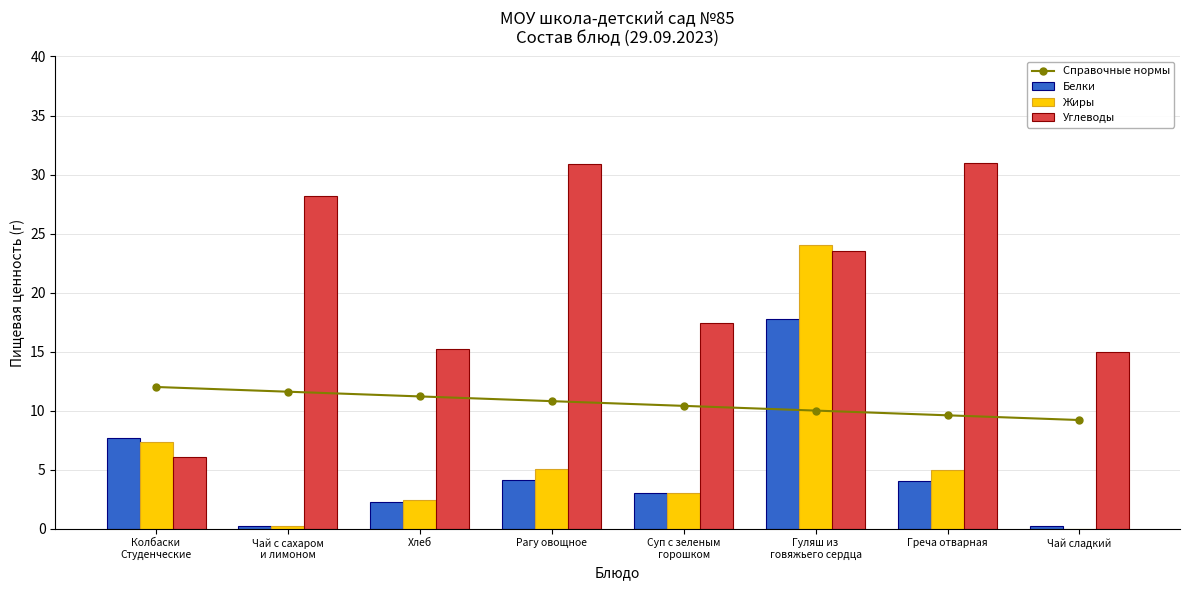

Between Чай с сахаром
и лимоном and Суп с зеленым
горошком, which is larger?

Чай с сахаром
и лимоном